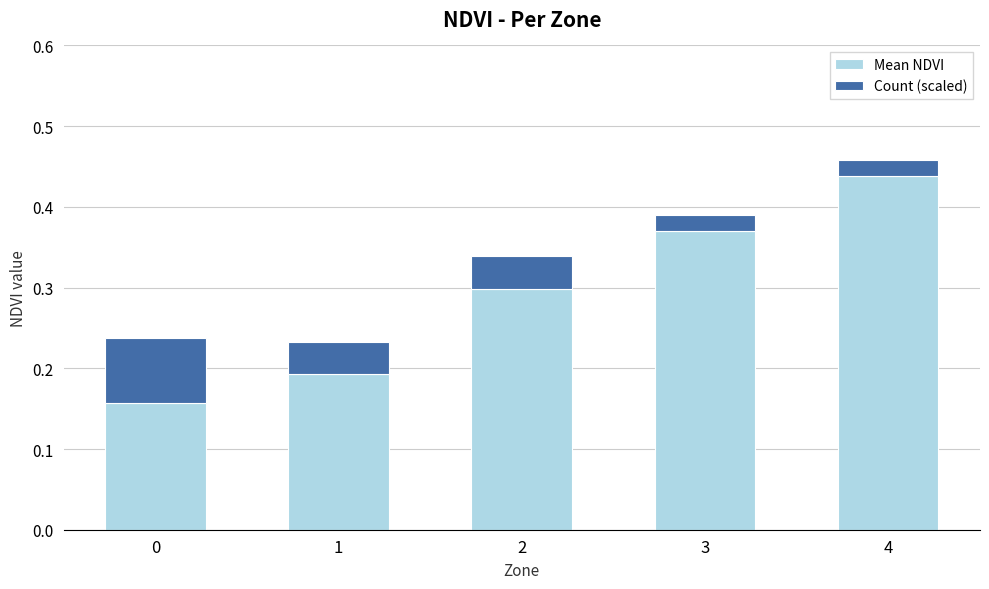

Does the chart contain stacked bars?

Yes